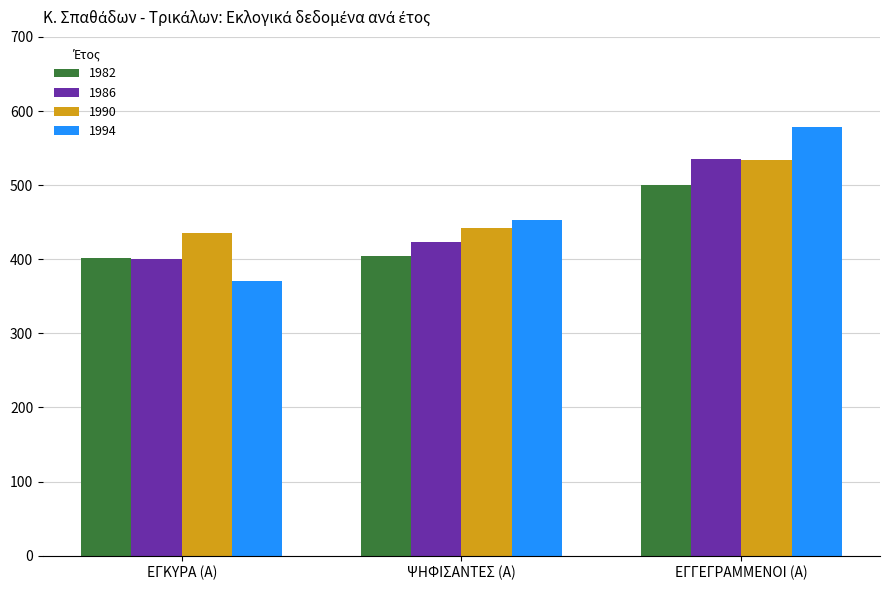

List the labels in order of 1986 value, smallest first.

ΕΓΚΥΡΑ (Α), ΨΗΦΙΣΑΝΤΕΣ (Α), ΕΓΓΕΓΡΑΜΜΕΝΟΙ (Α)